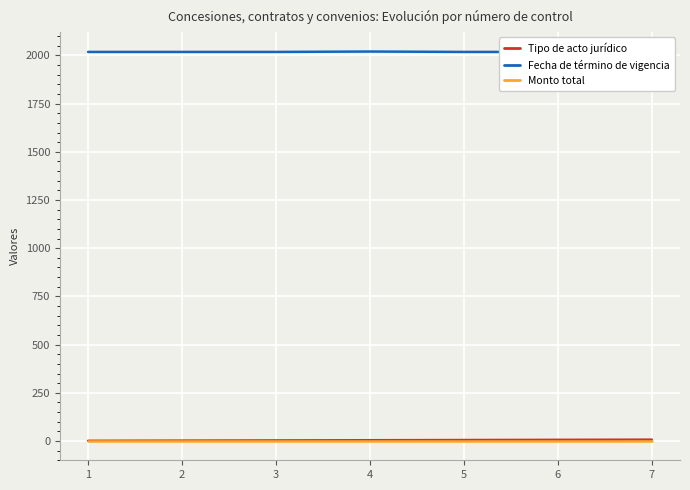

True or false: Fecha de término de vigencia and Monto total cross at least once.

False